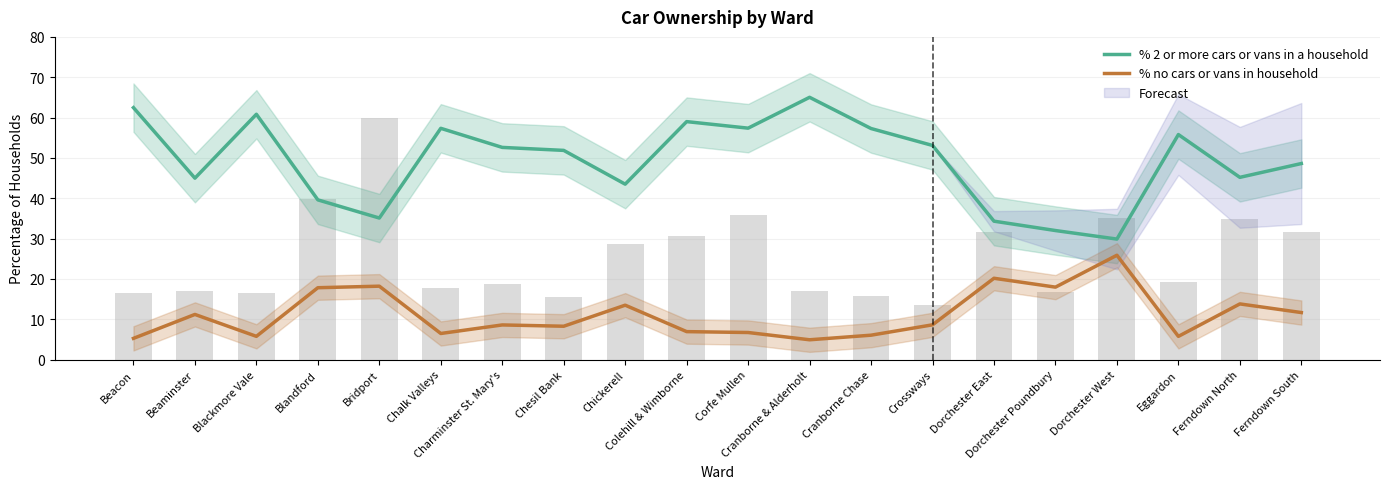

At which category does the chart reach its minimum across all series?

Cranborne & Alderholt